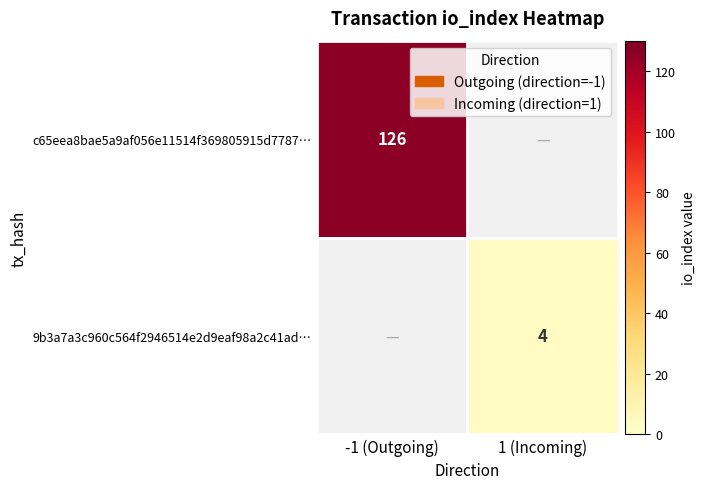

The value of c65eea8bae5a9af056e11514f369805915d7787… at -1 (Outgoing) is 181. True or false?

False